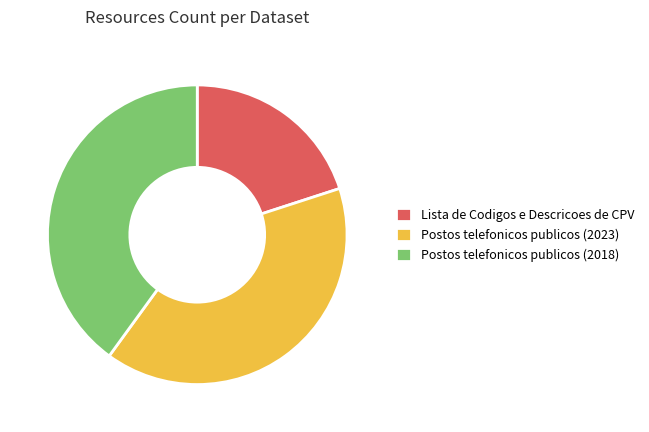

Does Postos telefonicos publicos (2023) account for over 50% of the chart?

No